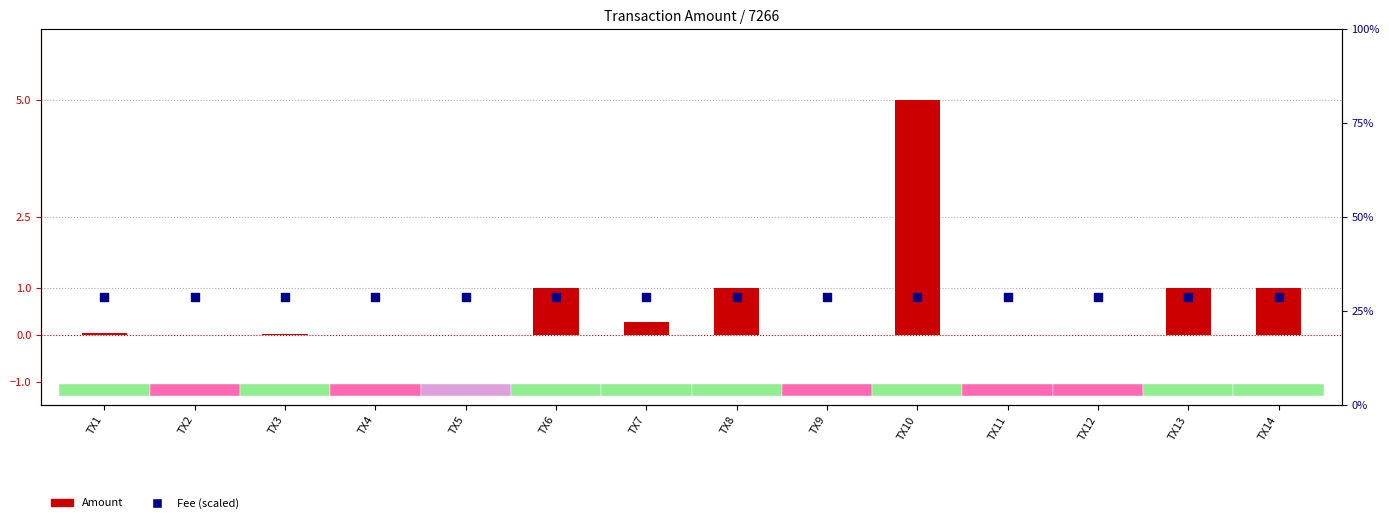

Is the value of Amount at TX13 greater than the value of Fee at TX12?

Yes